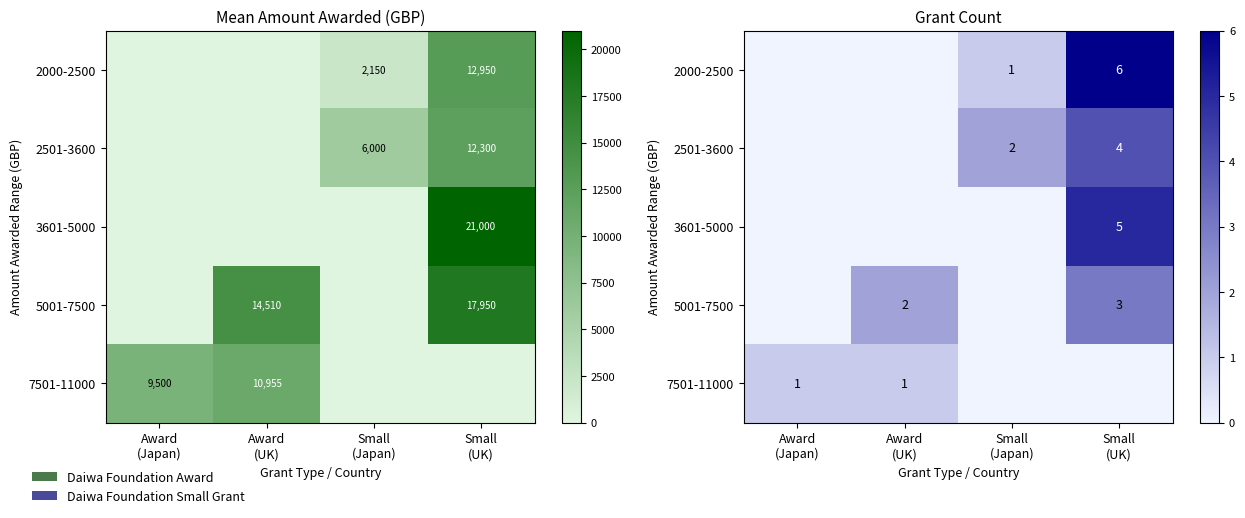

Which category has the highest value in the 2000-2500 series?

Small (UK)